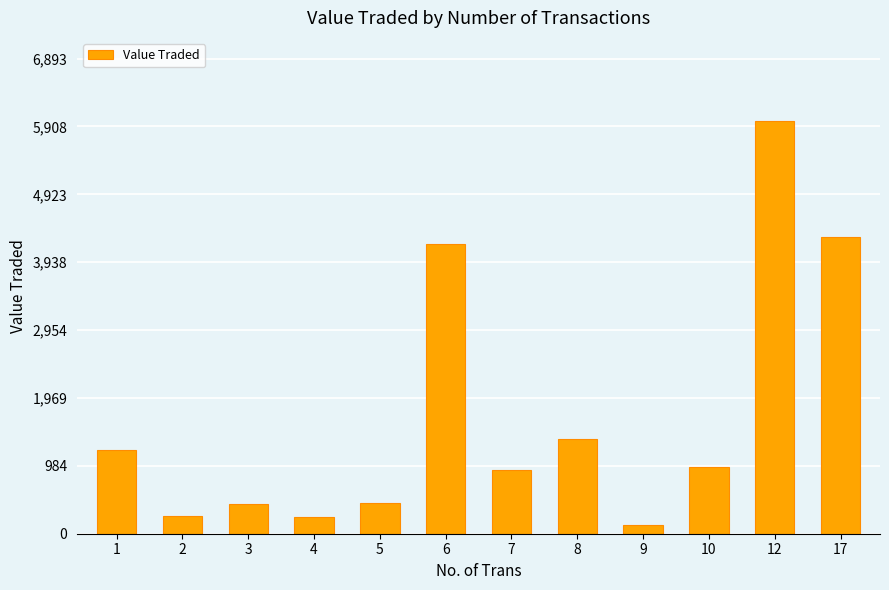

What is the greatest value displayed?

5994.0